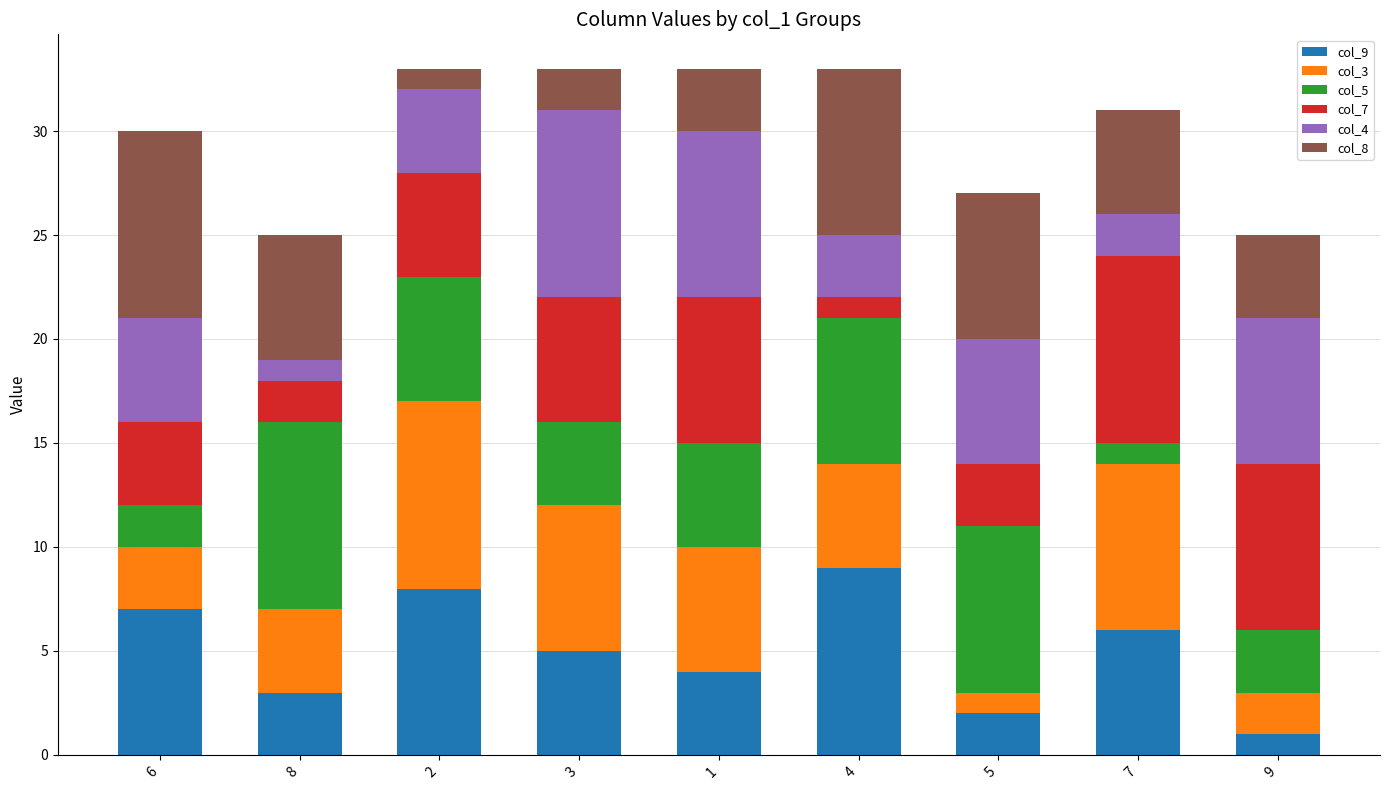

Count the number of categories in the chart.

9